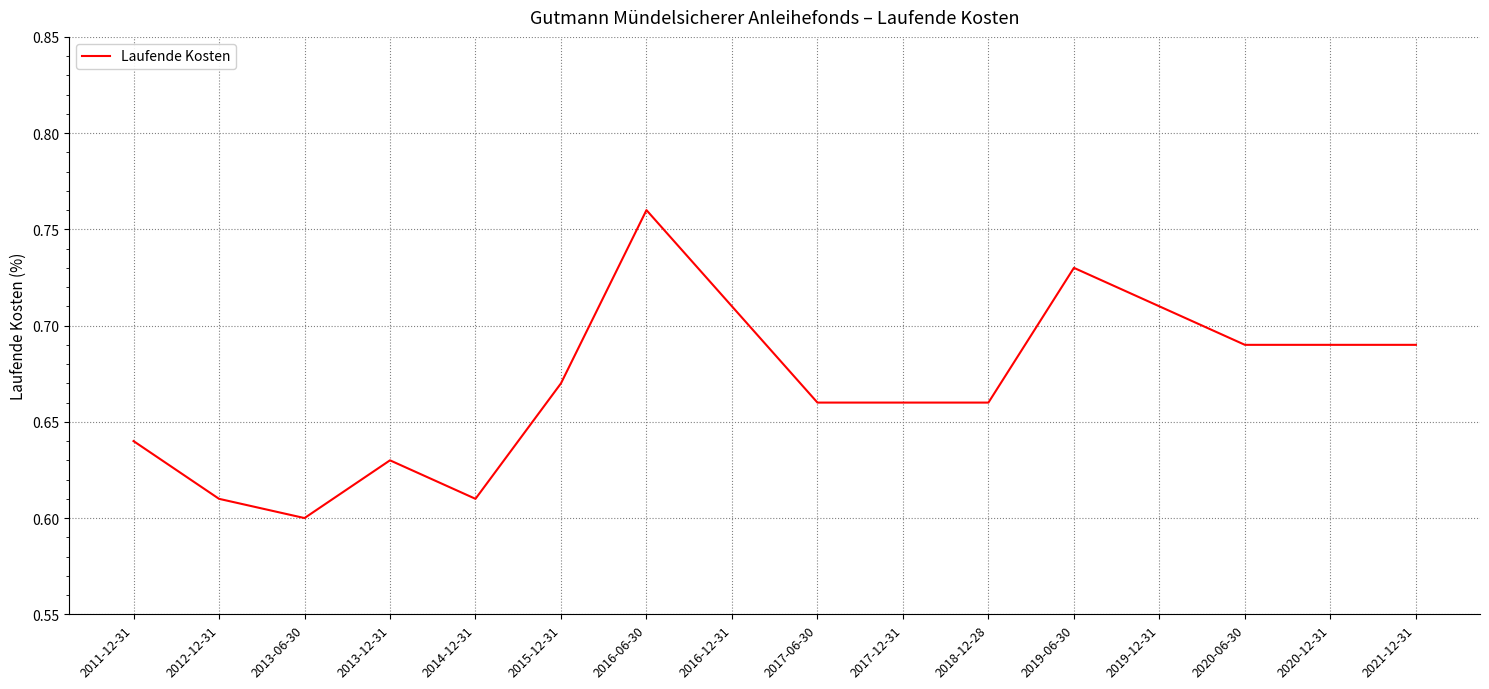

How many series are shown in this chart?

1